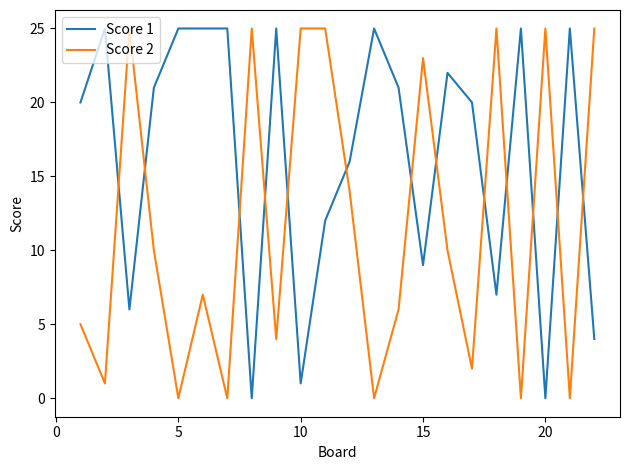

What is the maximum value shown in the chart?

25